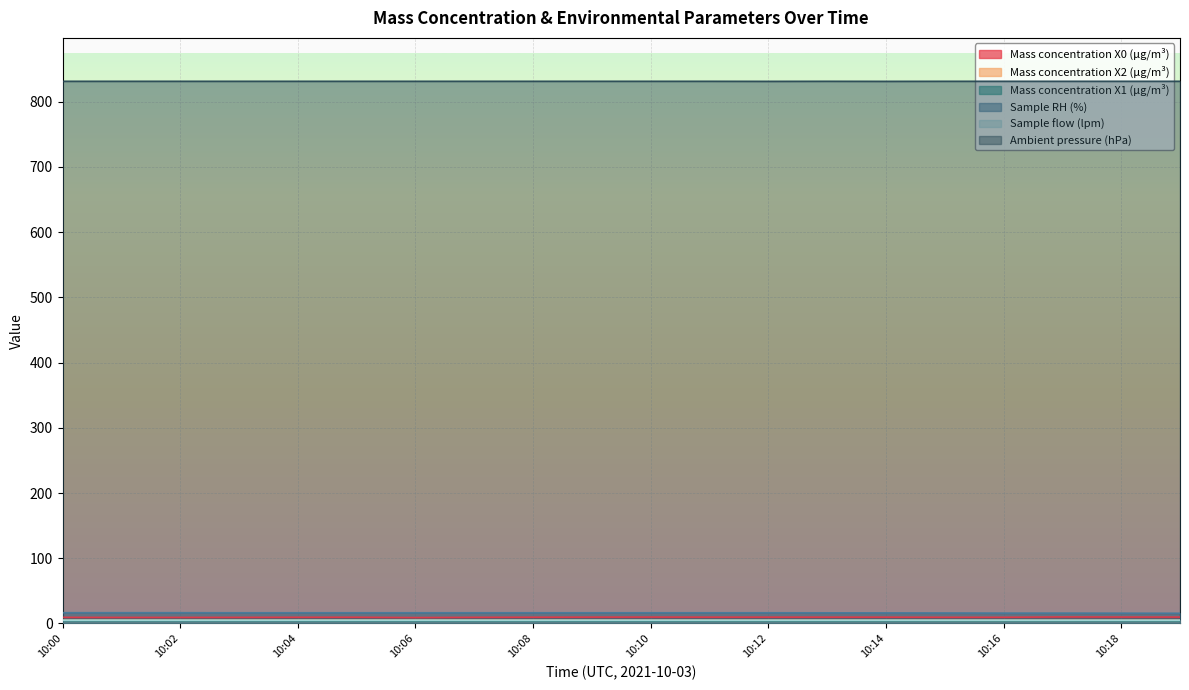

The value of Sample flow (lpm) at 10:07 is 5.0. True or false?

True